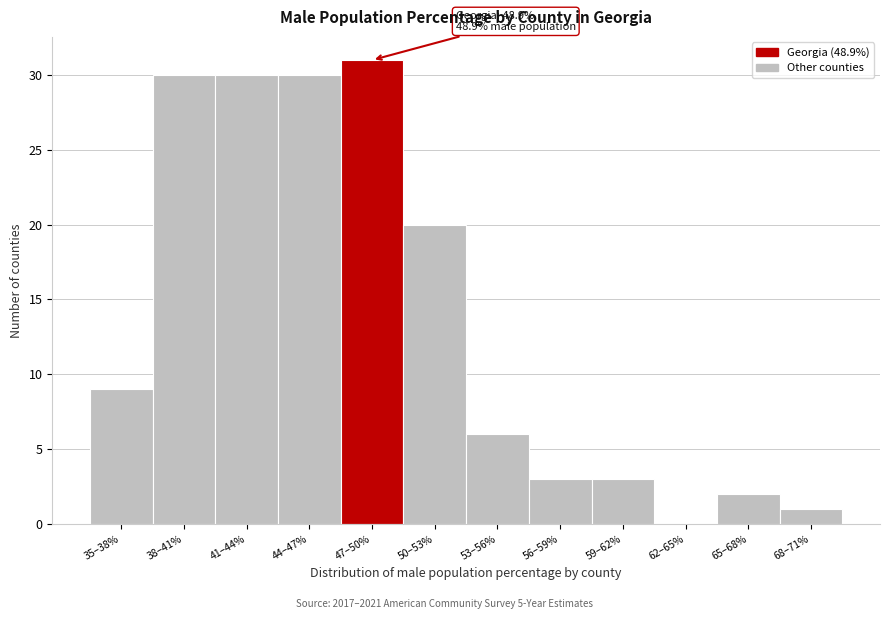

Reading left to right, extract all data points from this chart.

35–38%=9	38–41%=30	41–44%=30	44–47%=30	47–50%=31	50–53%=20	53–56%=6	56–59%=3	59–62%=3	62–65%=0	65–68%=2	68–71%=1